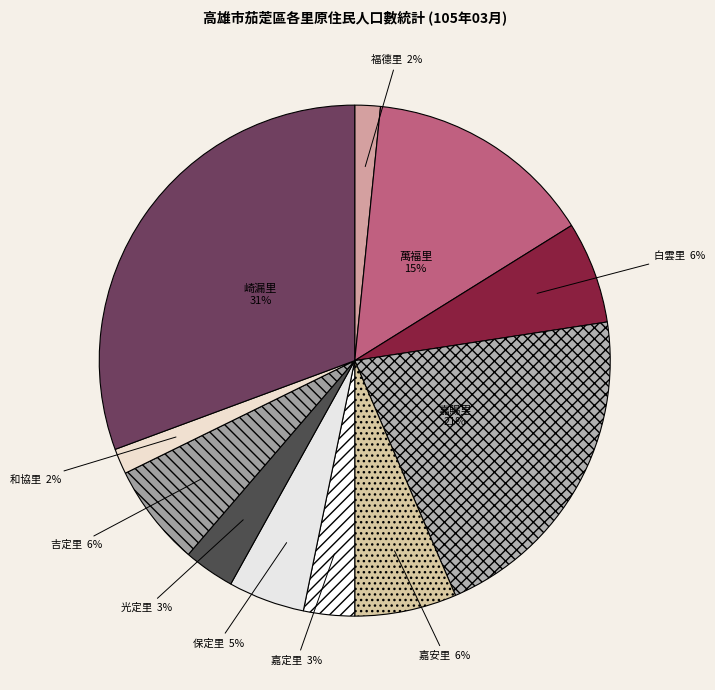

Count the number of slices in the pie.

11